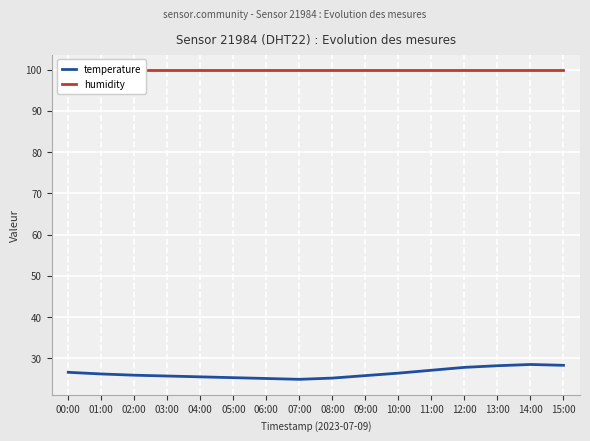

How many distinct data groups are displayed?

2